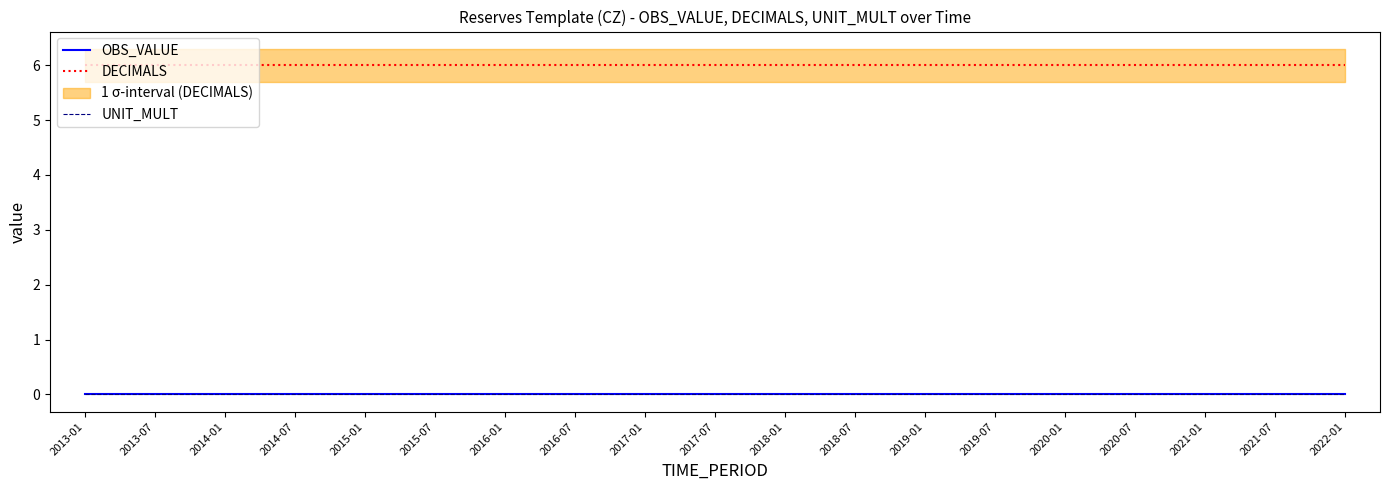

Which series has the largest total across all categories?

DECIMALS